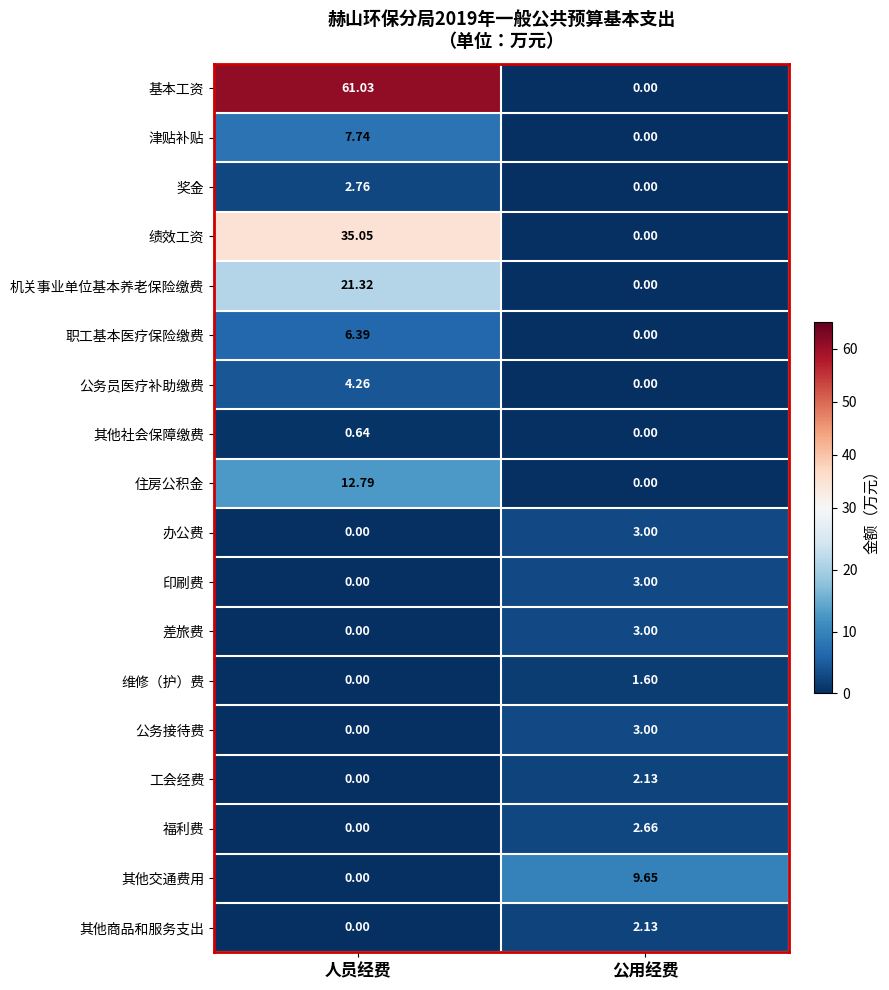

How many values in the 工会经费 series exceed 2?

1